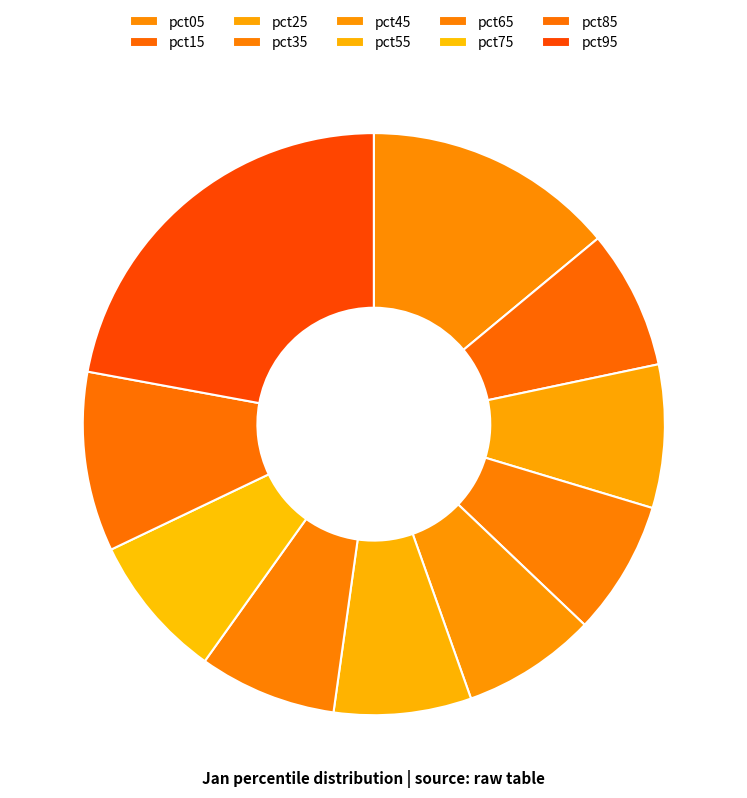

Count the number of slices in the pie.

10